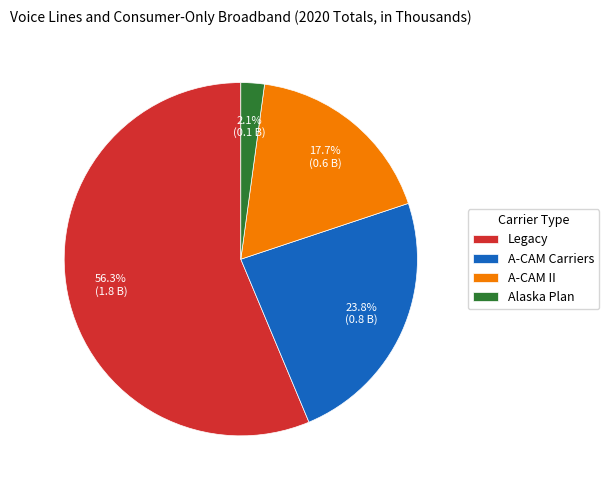

To the nearest percent, what is the average slice percentage?

25%